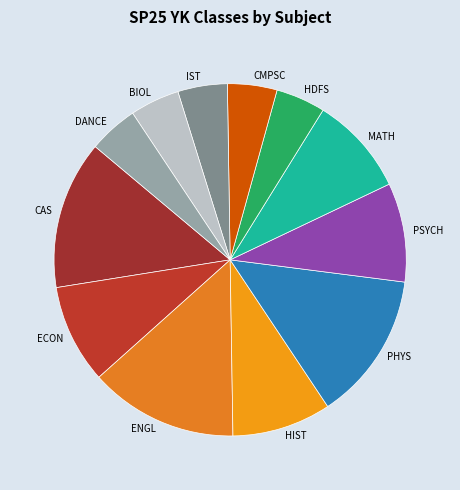

Is there any slice that represents more than half of the pie?

No